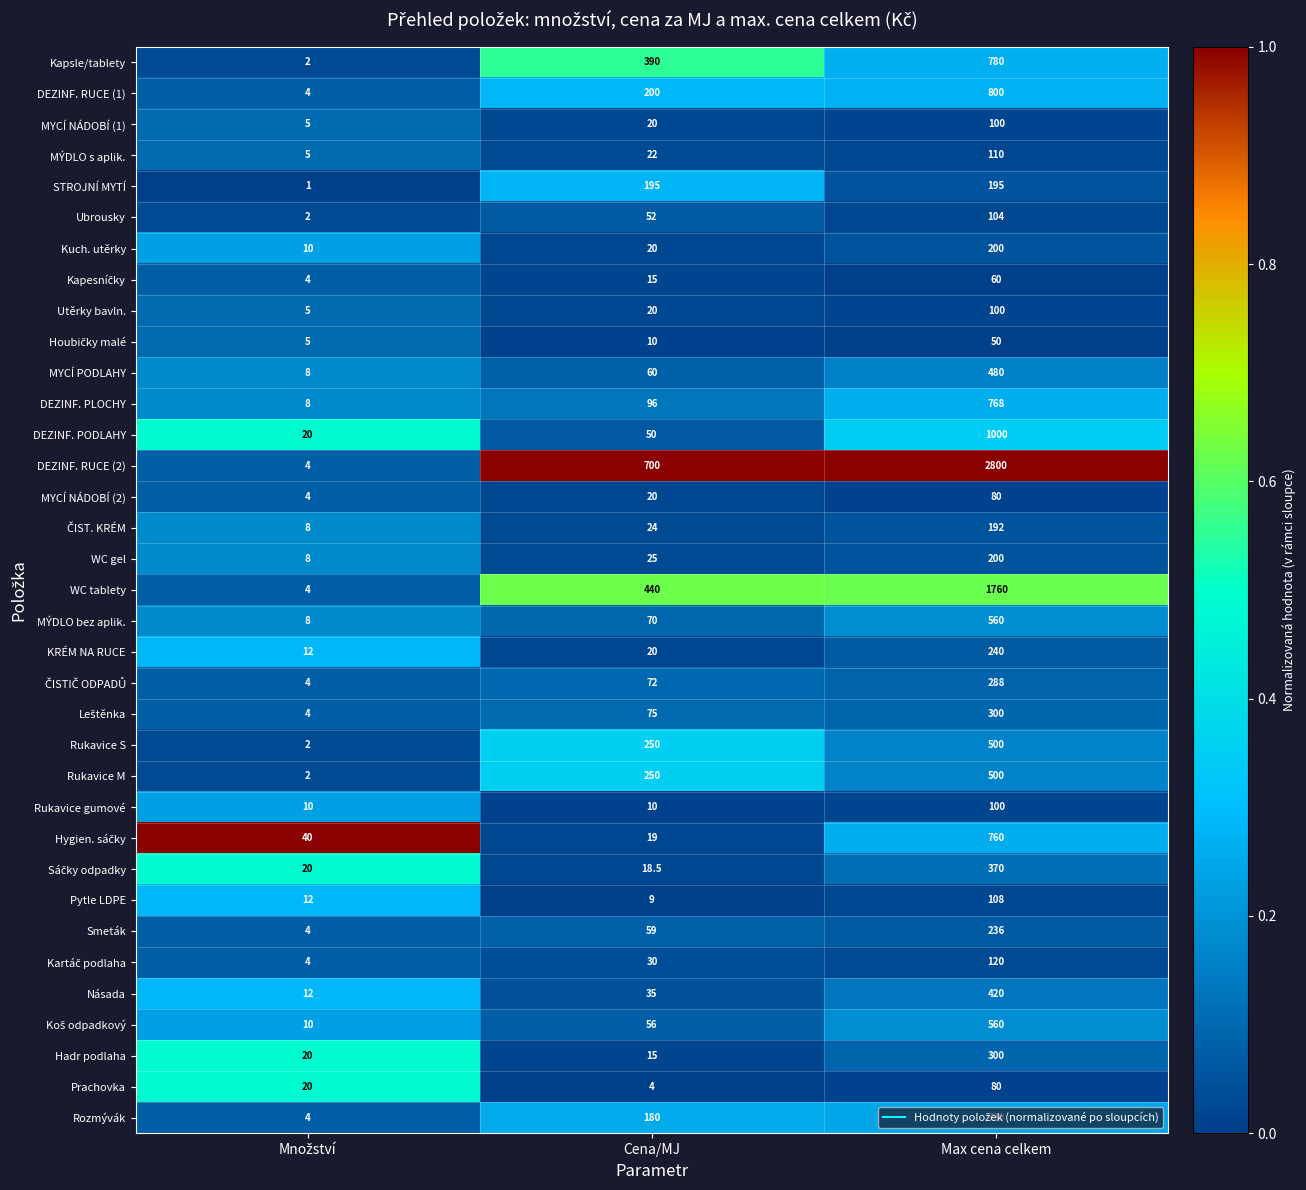

What is the average value of the DEZINF. PLOCHY series?

290.7